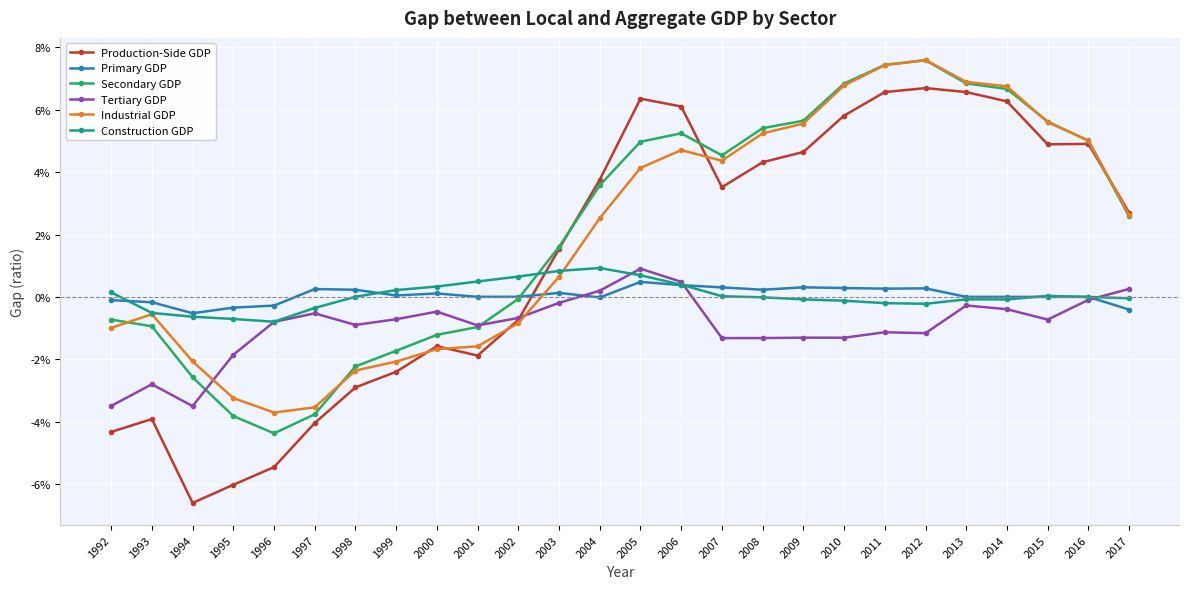

What is the maximum value shown in the chart?

0.1